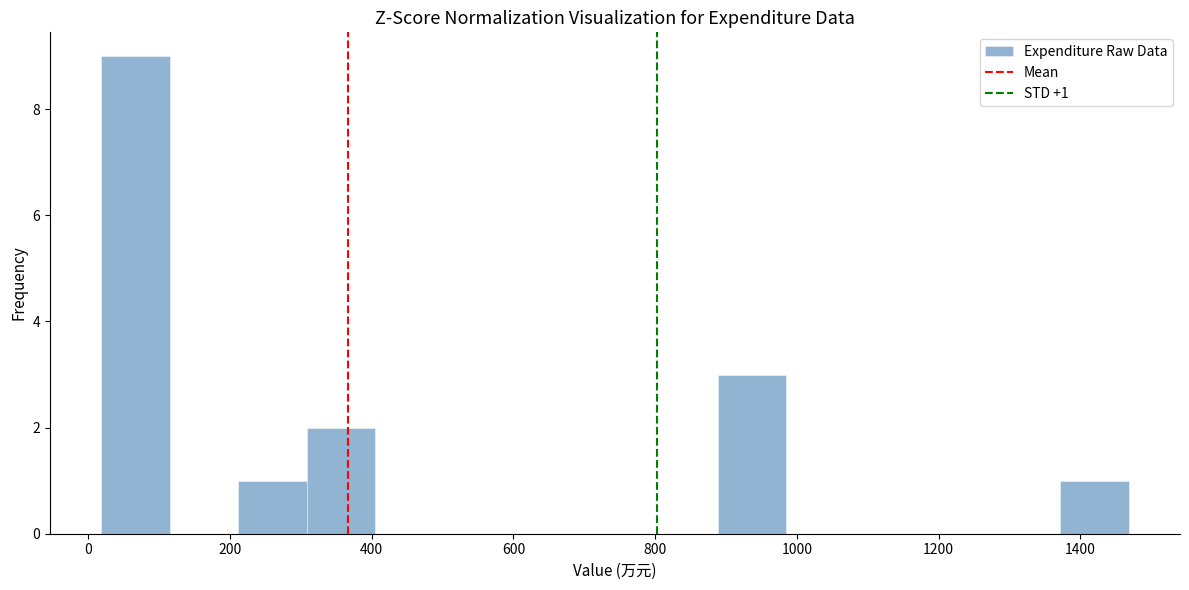

Which range on the x-axis has the tallest bar?

20 to 120